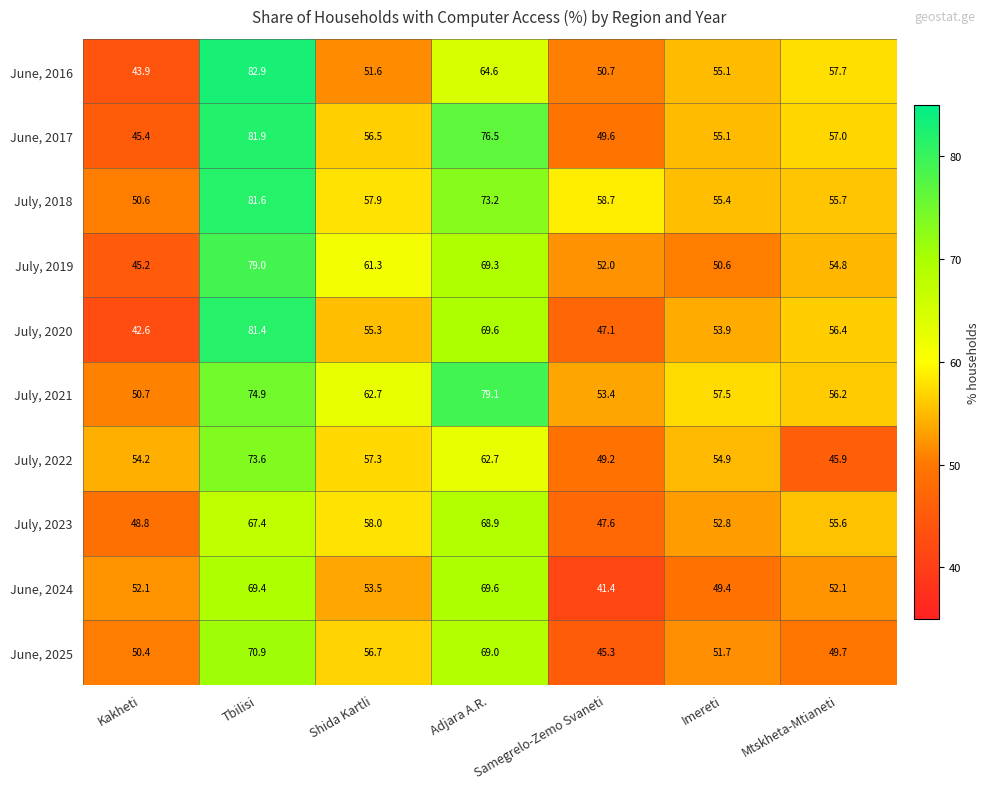

The July, 2022 series shows 93.3 at Imereti. True or false?

False